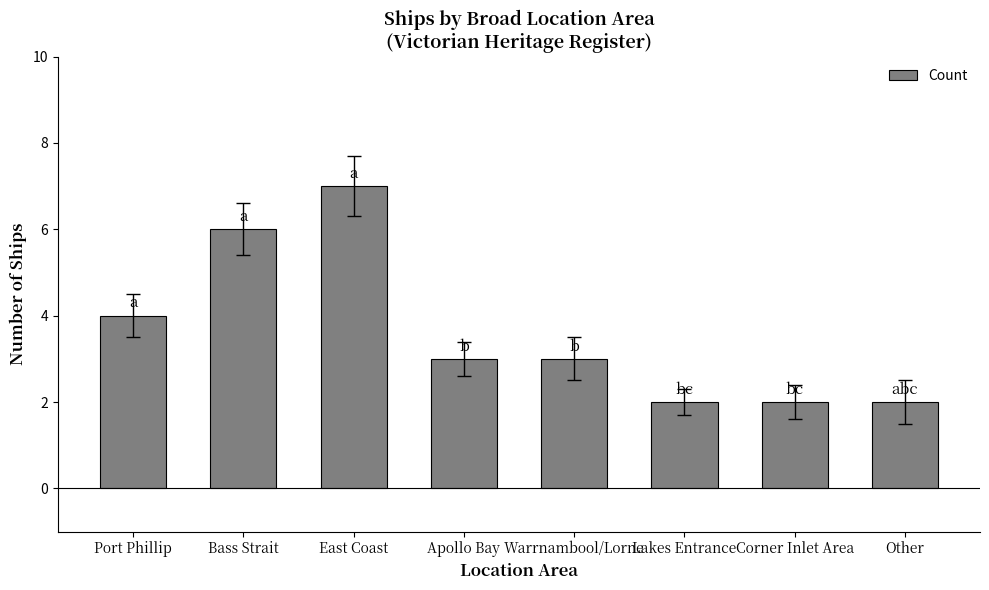

What is the maximum value shown in the chart?

7